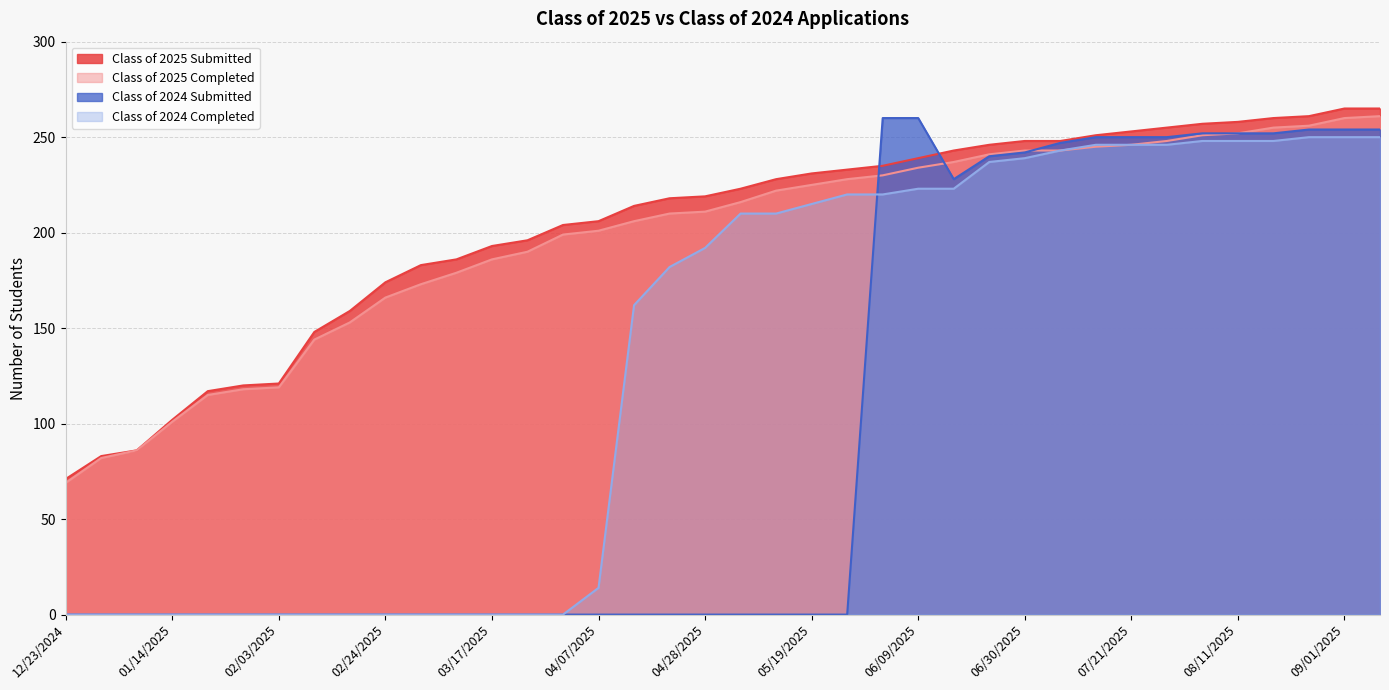

Rank the series by their maximum value, from highest to lowest.

Class of 2025 Submitted, Class of 2025 Completed, Class of 2024 Submitted, Class of 2024 Completed